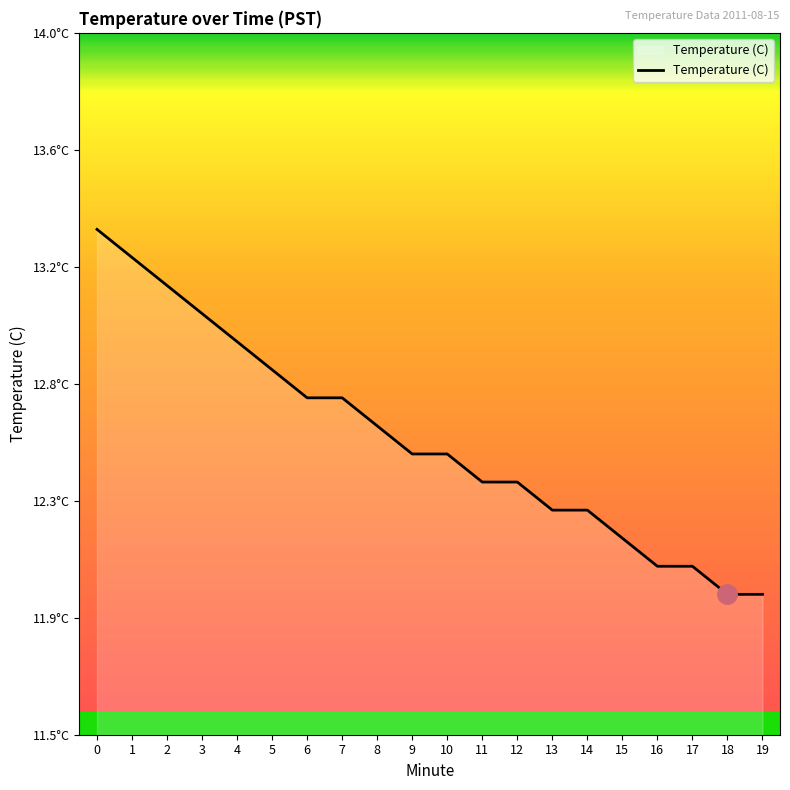

What is the minimum value shown in the chart?

12.0